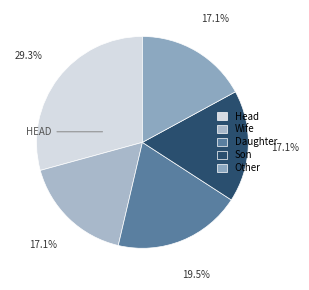

How many slices are in this pie chart?

5